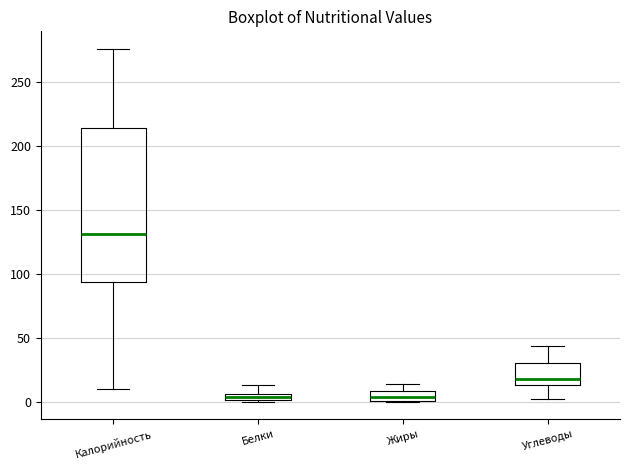

Which box's median line is the highest?

Калорийность